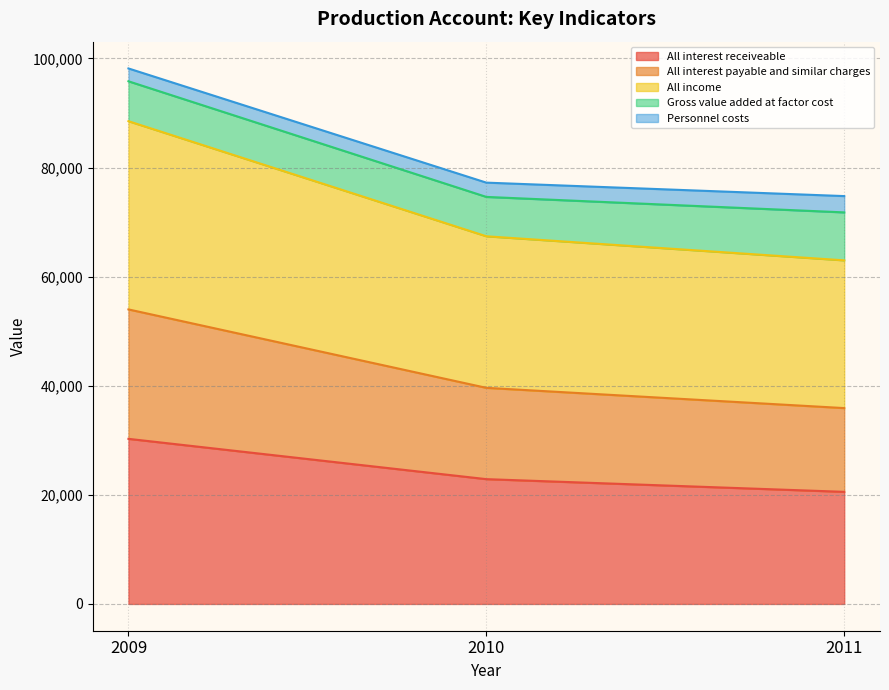

What is the highest value of the All interest receiveable series?

30270